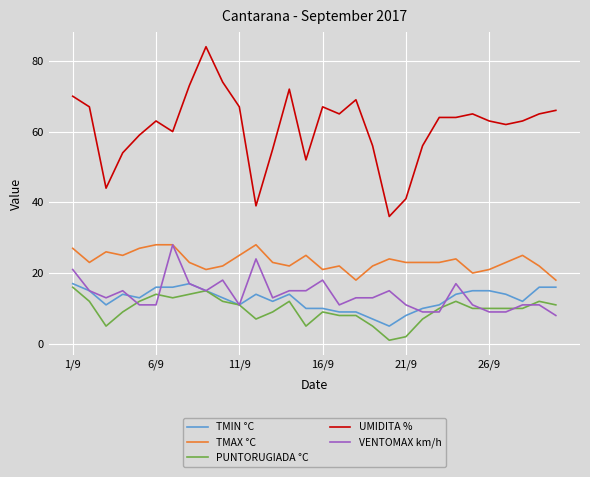

What is the difference between the second highest and second lowest values in the UMIDITA % series?

35